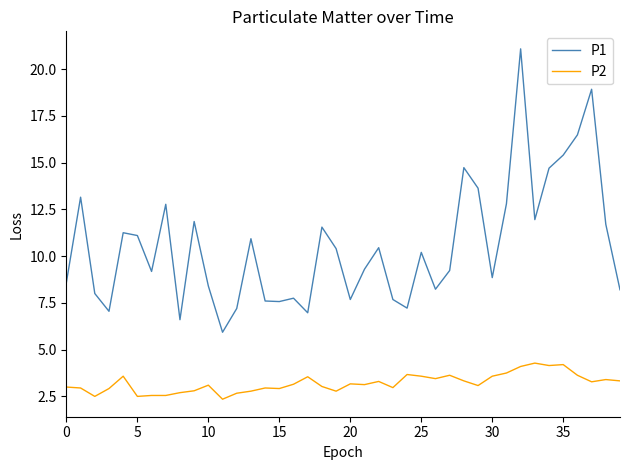

Rank the series by their maximum value, from lowest to highest.

P2, P1